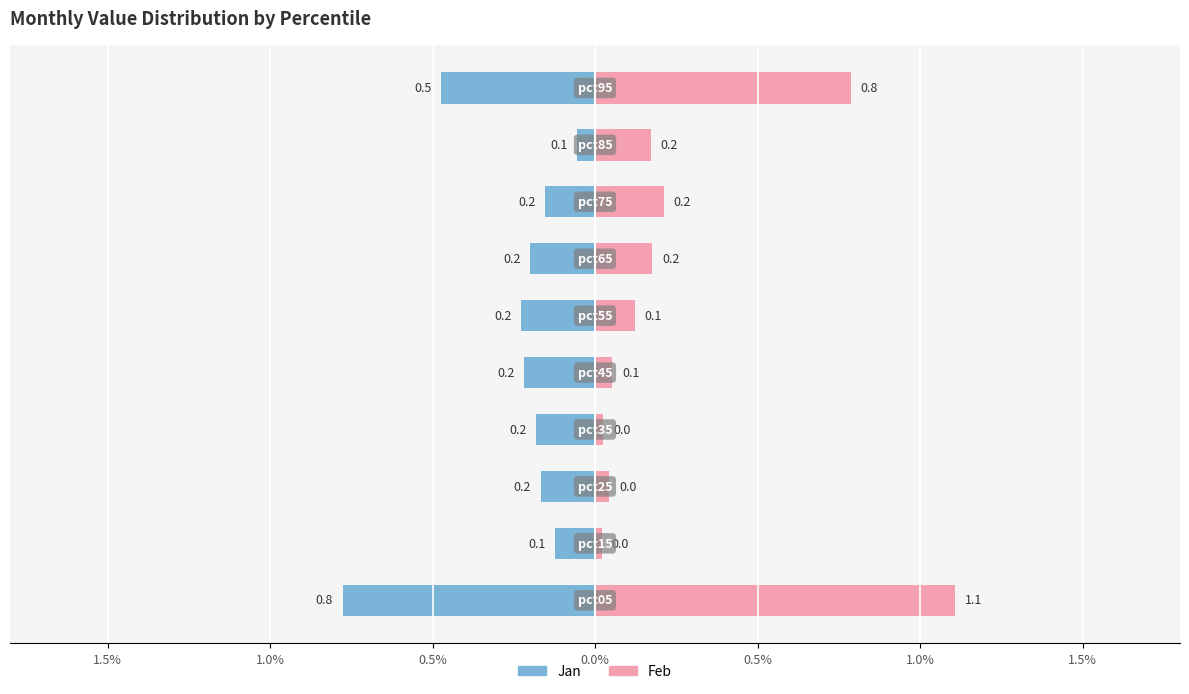

Reading left to right, what are all the values shown in this chart?

Jan: -0.8	-0.1	-0.2	-0.2	-0.2	-0.2	-0.2	-0.2	-0.1	-0.5
Feb: 1.1	0.0	0.0	0.0	0.1	0.1	0.2	0.2	0.2	0.8